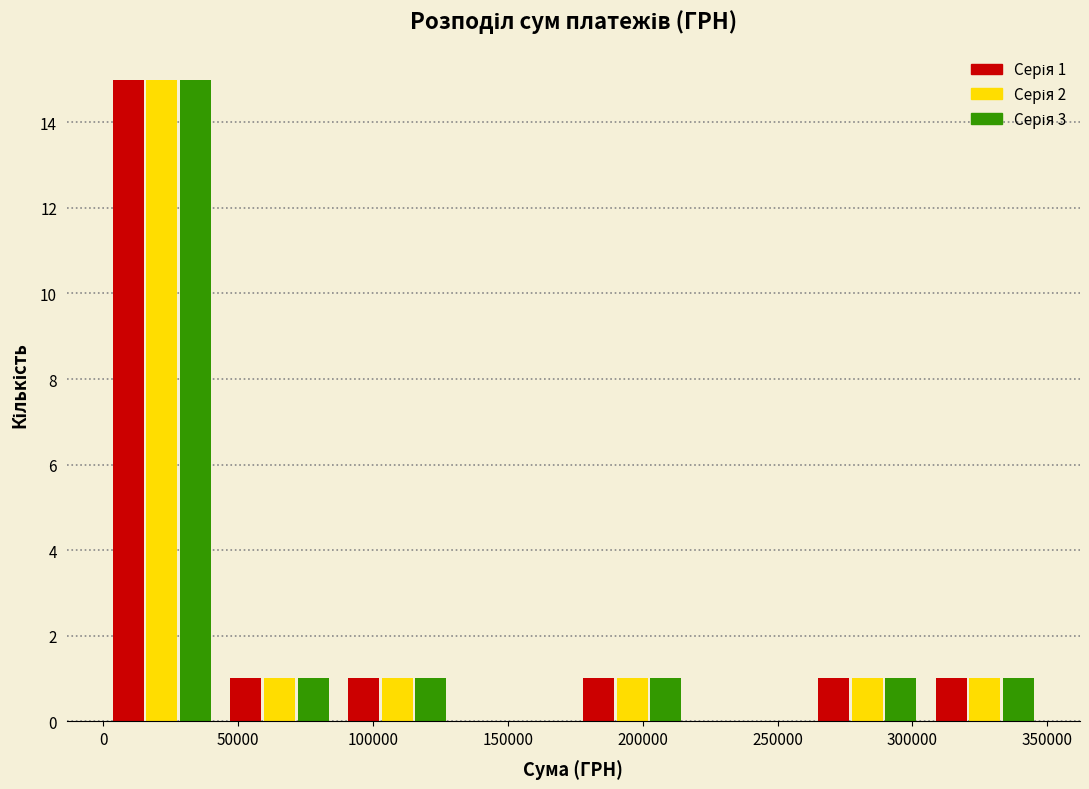

In the Серія 1 series, which range on the x-axis has the tallest bar?

0 to 45000